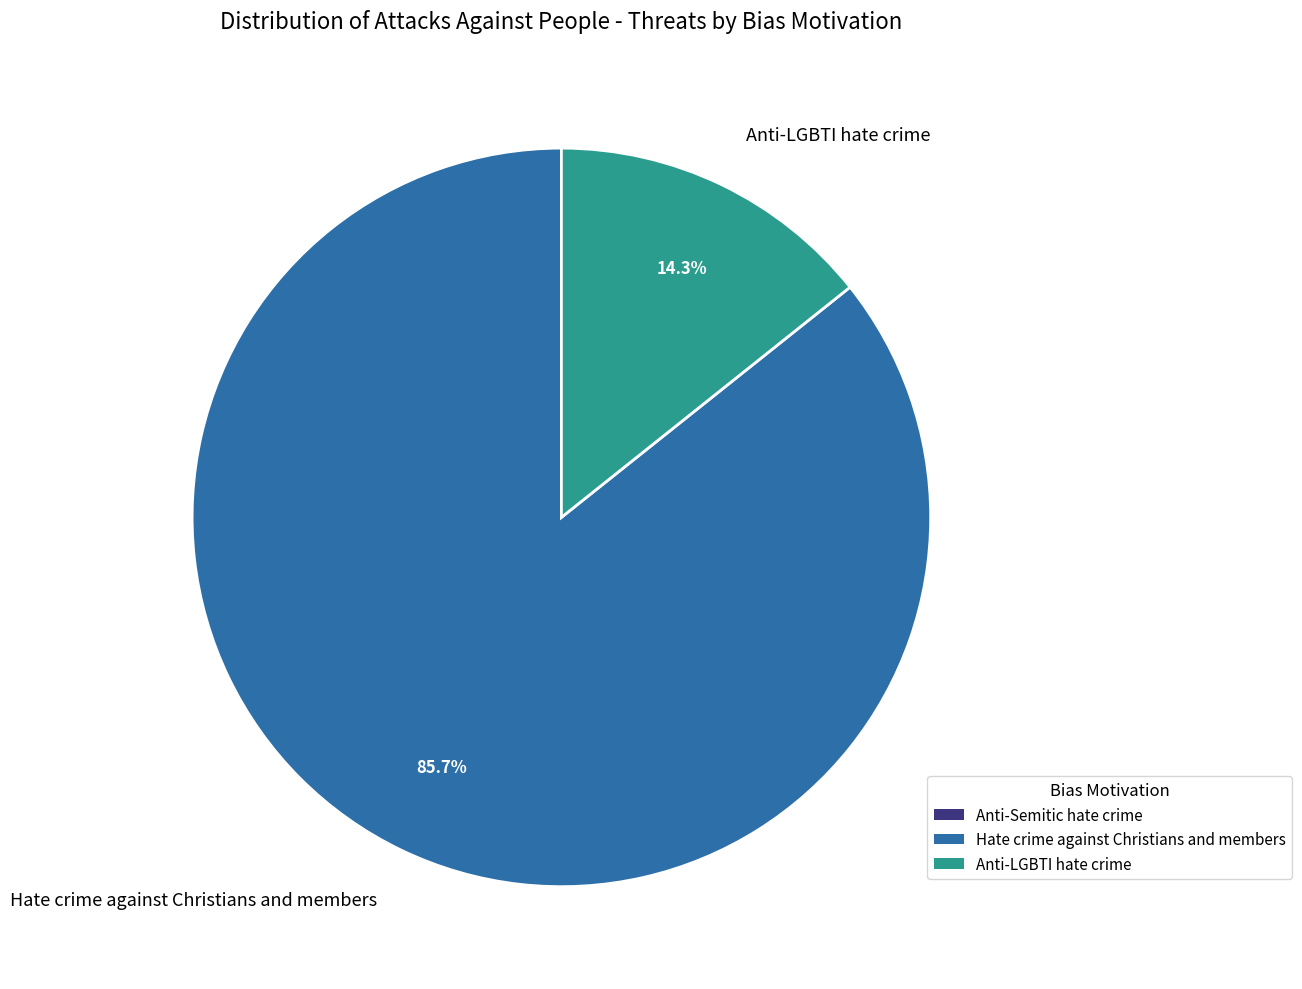

Approximately how many times larger is the value at Hate crime against Christians and members compared to Anti-LGBTI hate crime?

6.0